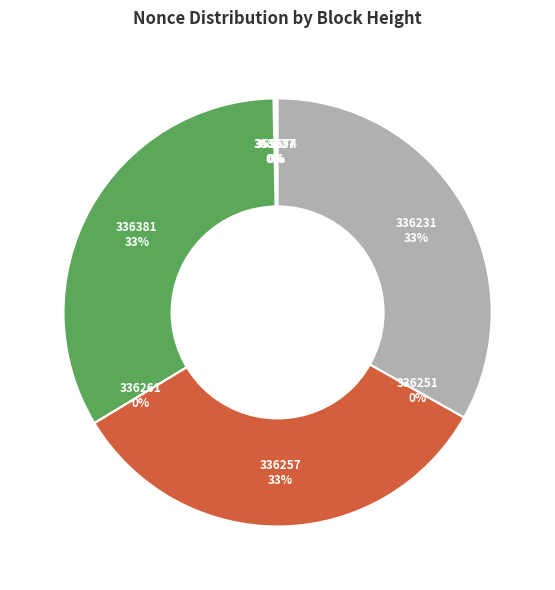

True or false: 336257 accounts for 33% of the total.

True